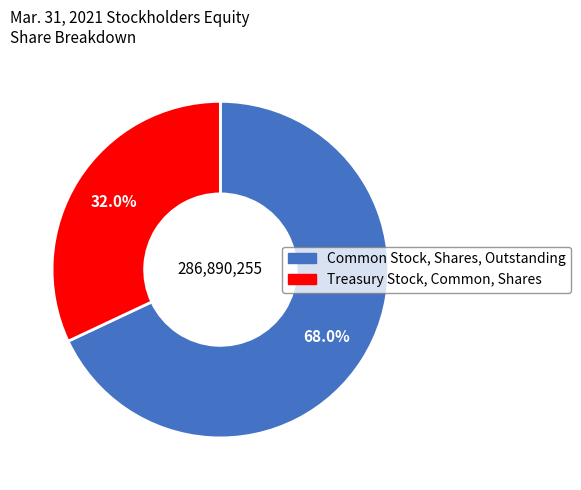

Rank the categories by value from highest to lowest.

Common Stock, Shares, Outstanding, Treasury Stock, Common, Shares